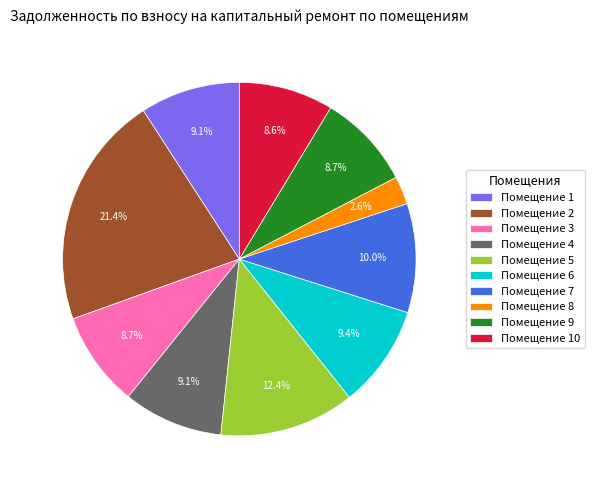

Is the sum of Помещение 6 and Помещение 10 greater than half?

No